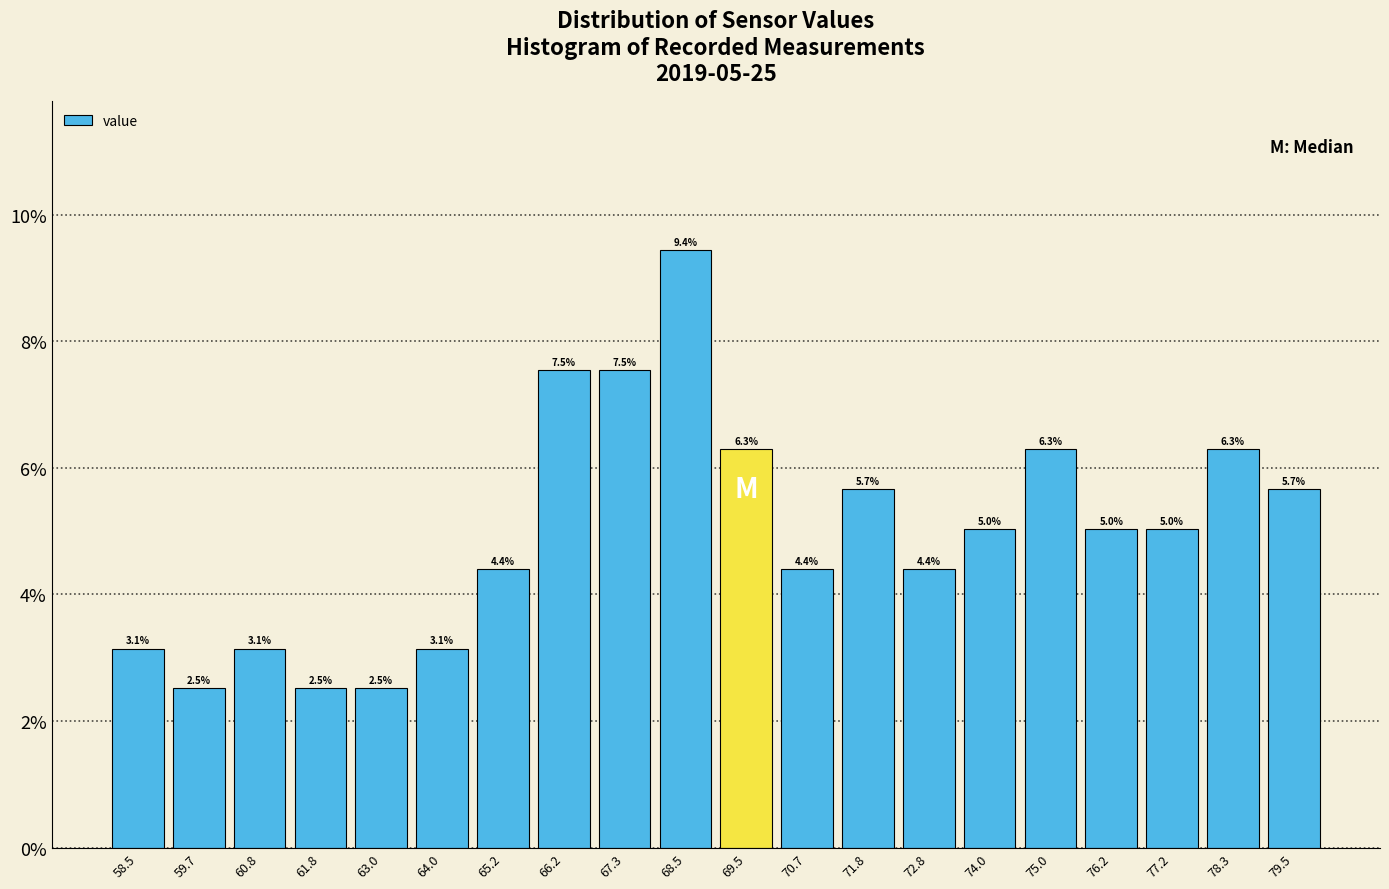

Over which range of the x-axis is the bar tallest?

67.9 to 69.0